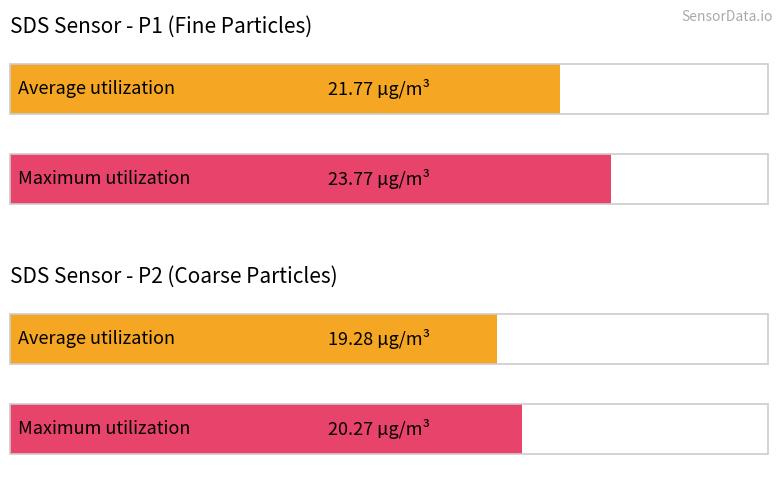

The value of SDS_P2 at -52 is 26.7. True or false?

False